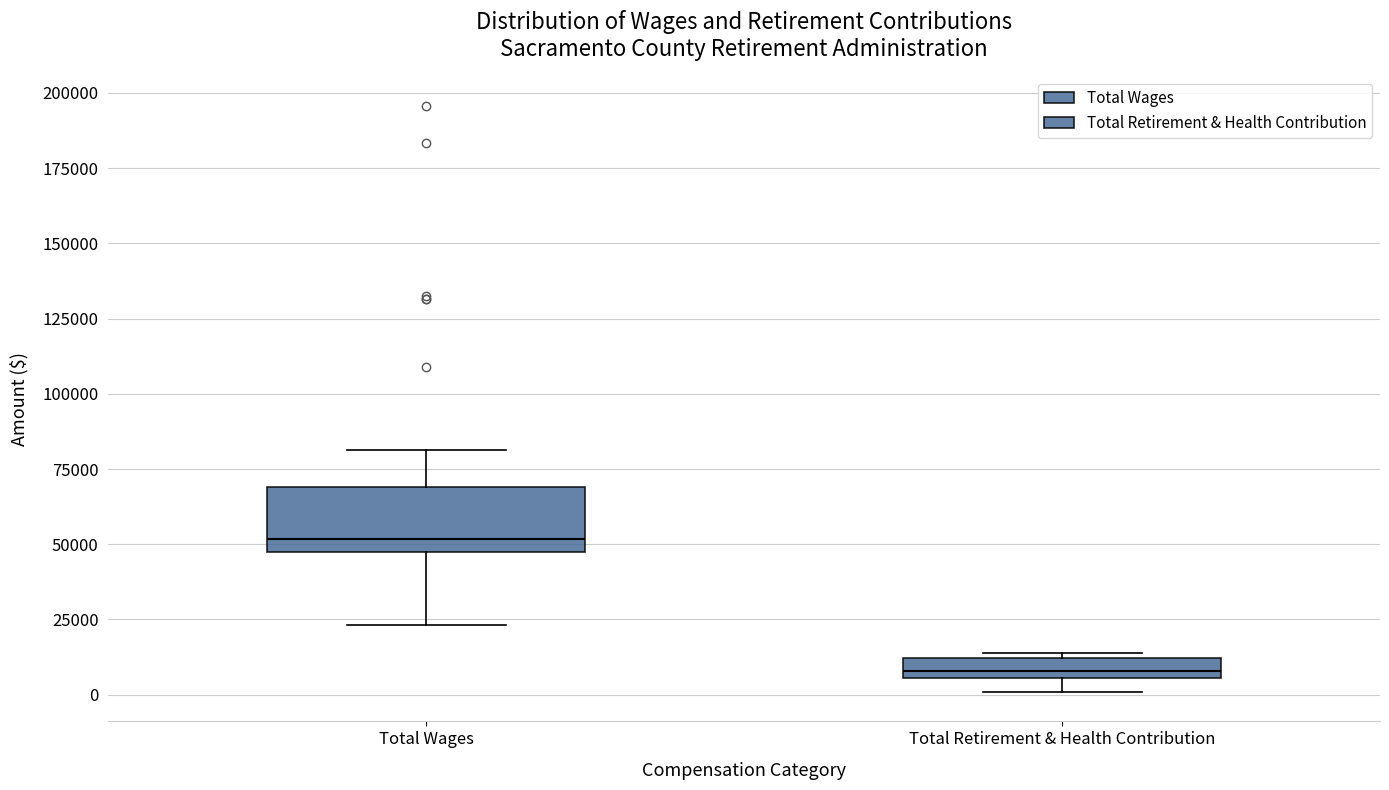

Where does the median line of the box for Total Wages sit on the y-axis? The values are not printed on the chart, so give them approximately, as read against the axis.

50000